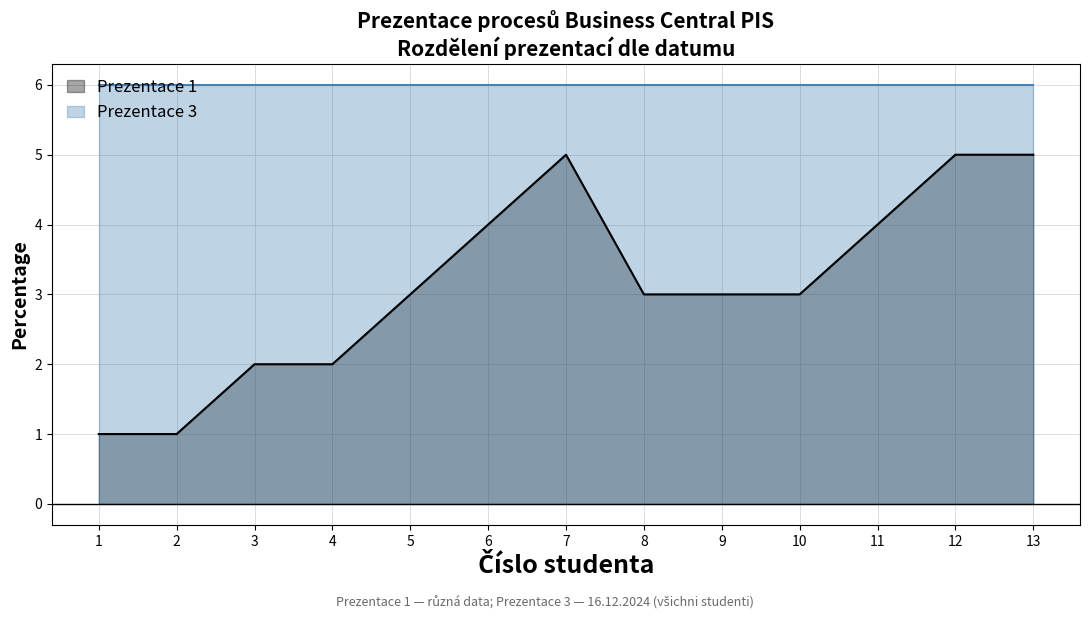

Rank the series by their maximum value, from highest to lowest.

Prezentace 3, Prezentace 1